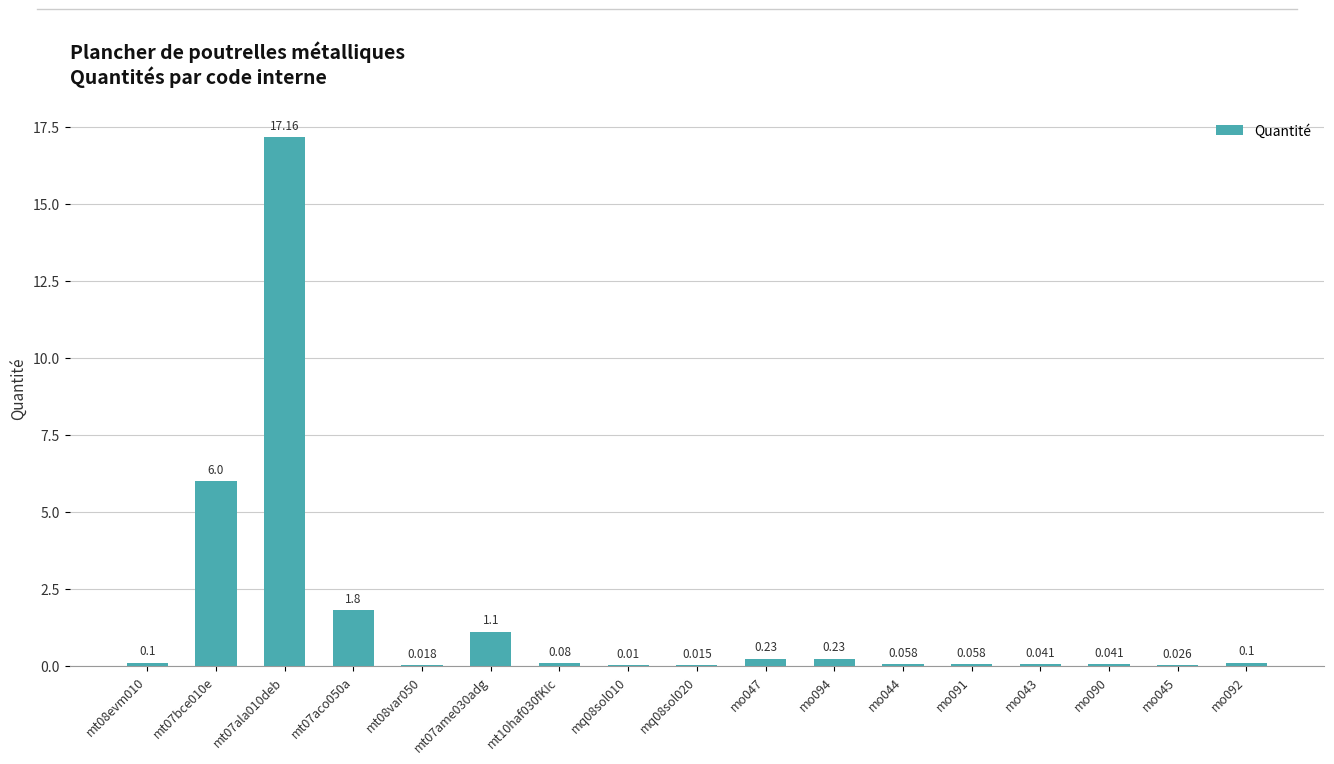

The chart shows a value of 0.0 at mq08sol010. True or false?

True